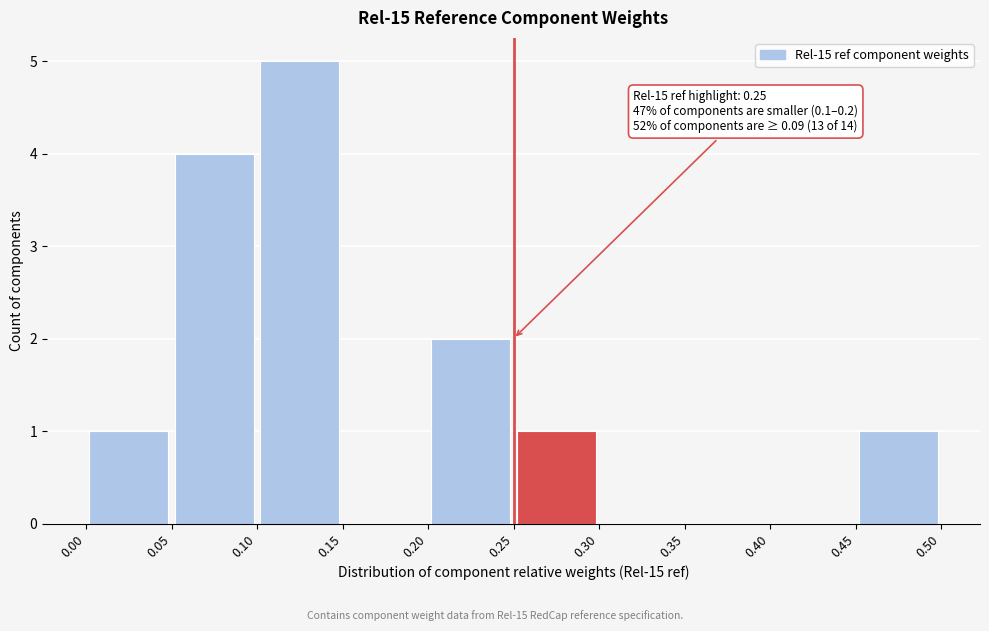

Which range on the x-axis has the tallest bar?

0.10 to 0.15